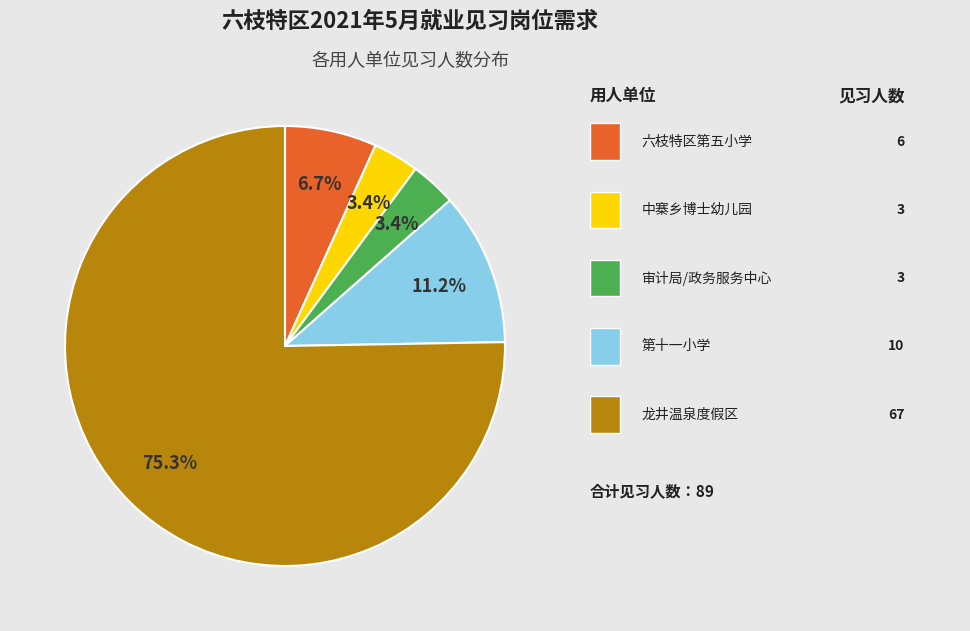

Is there any slice that represents more than half of the pie?

Yes